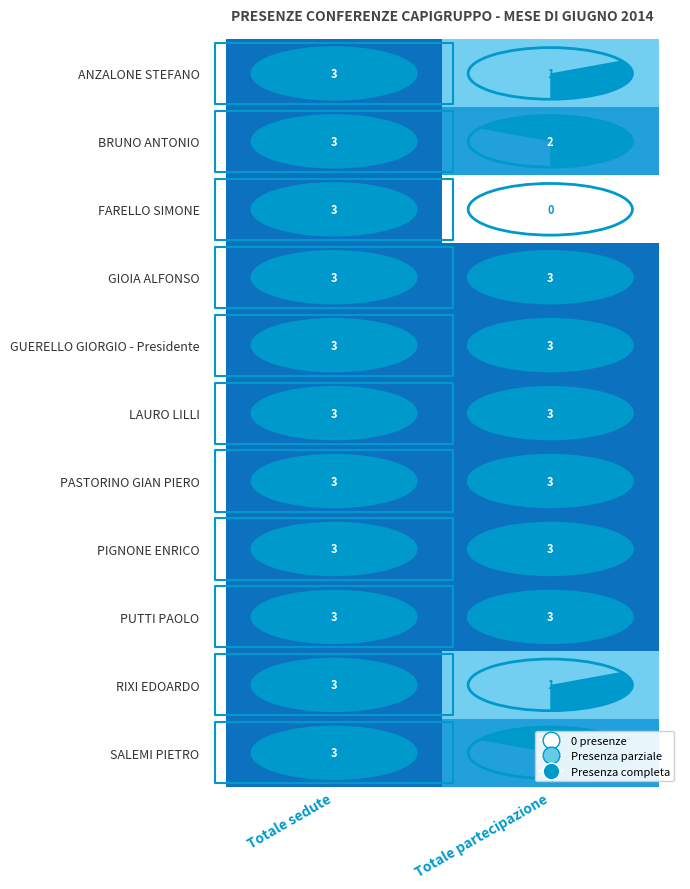

How many FARELLO SIMONE values are between 0 and 3?

2